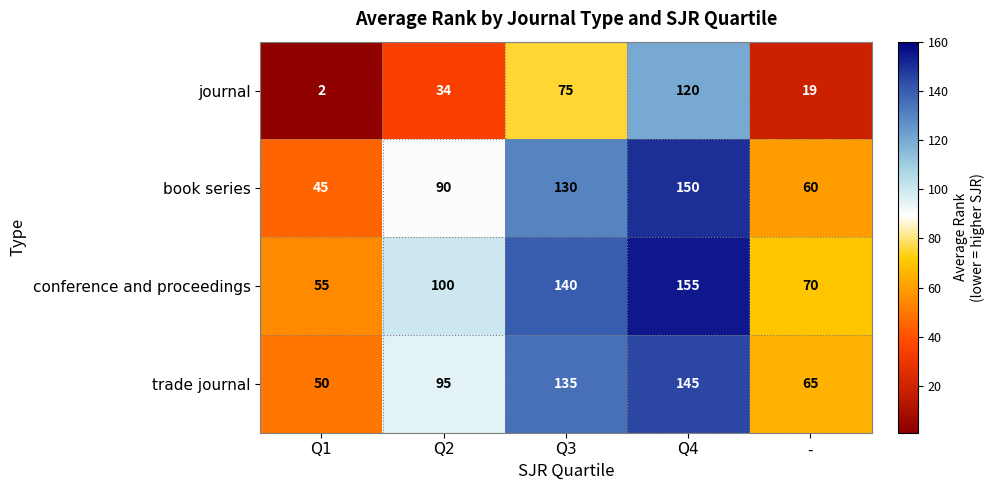

What is the smallest value displayed?

2